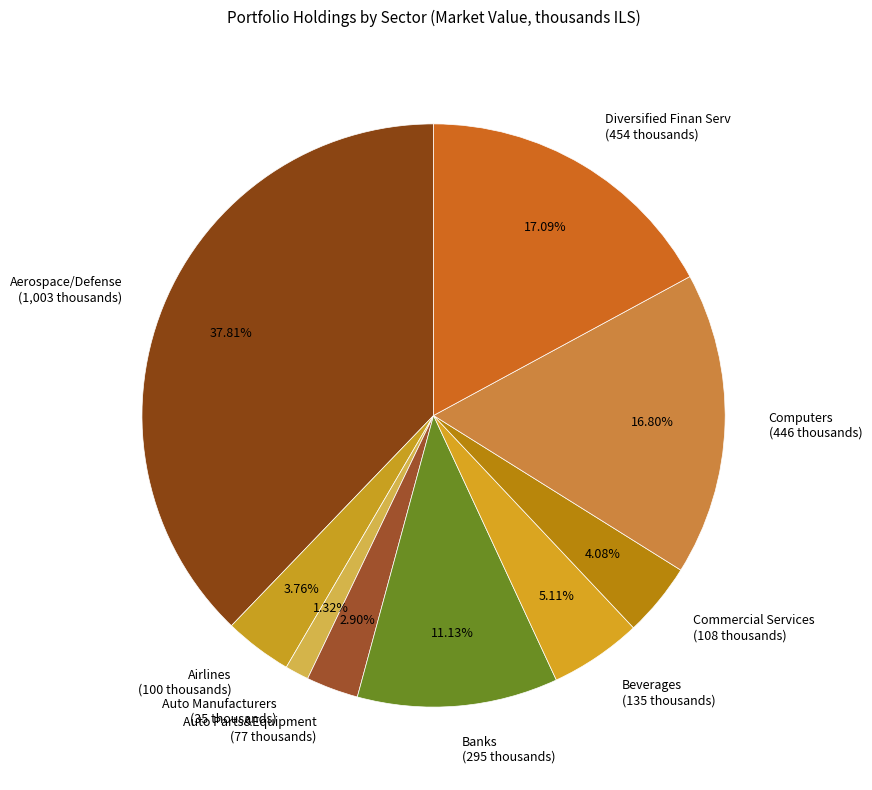

Count the number of slices in the pie.

9